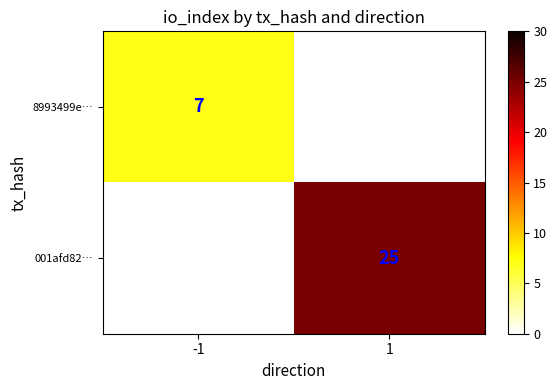

The 8993499e… series shows 7 at -1. True or false?

True